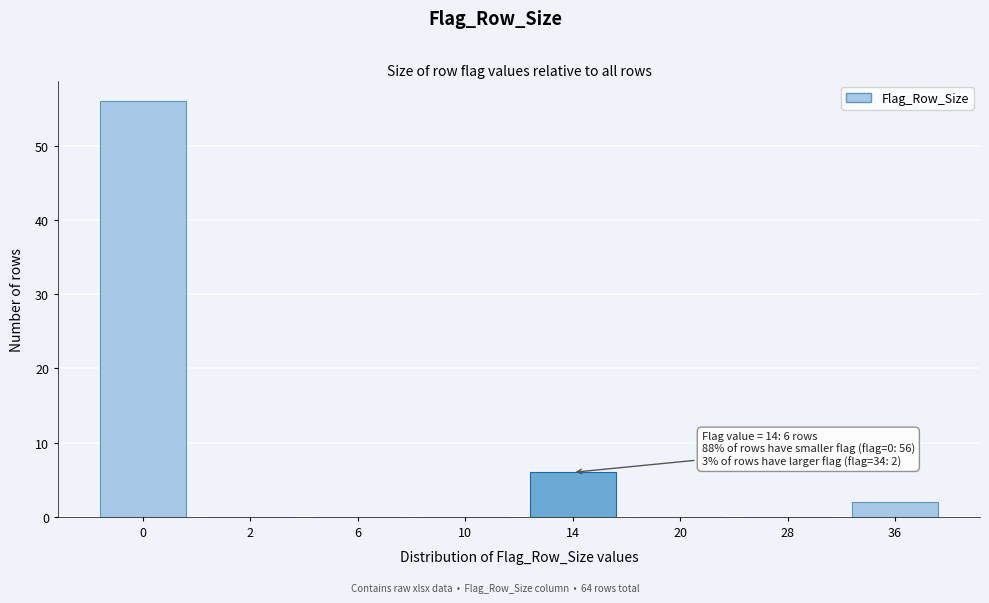

Reading right to left, what are all the values shown in this chart?

36=2	28=0	20=0	14=6	10=0	6=0	2=0	0=56